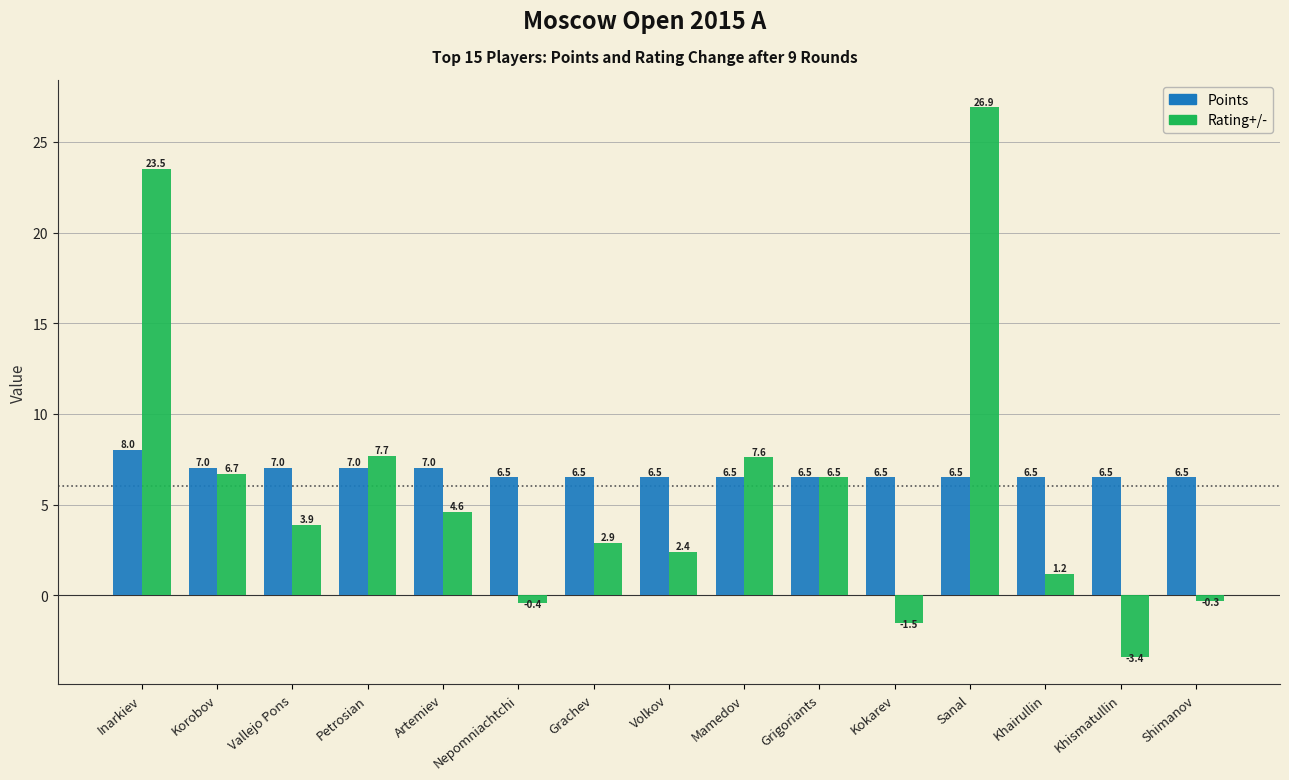

The value of Points at Khismatullin is 10.7. True or false?

False